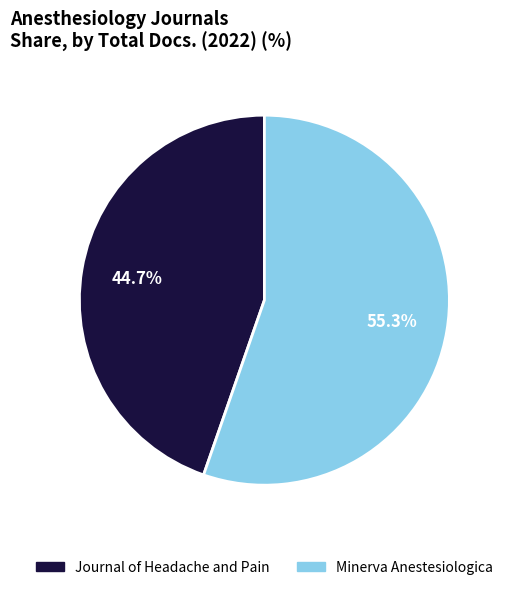

Which slice is the smallest?

Journal of Headache and Pain